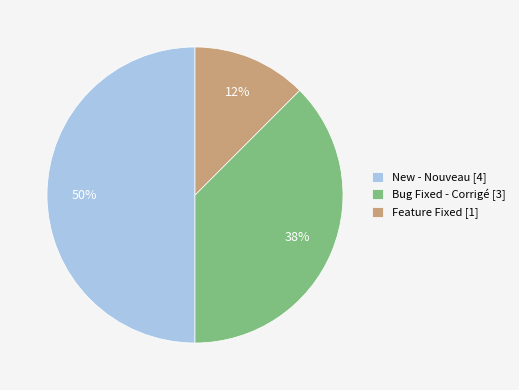

Rank the categories by value from highest to lowest.

New - Nouveau [4], Bug Fixed - Corrigé [3], Feature Fixed [1]